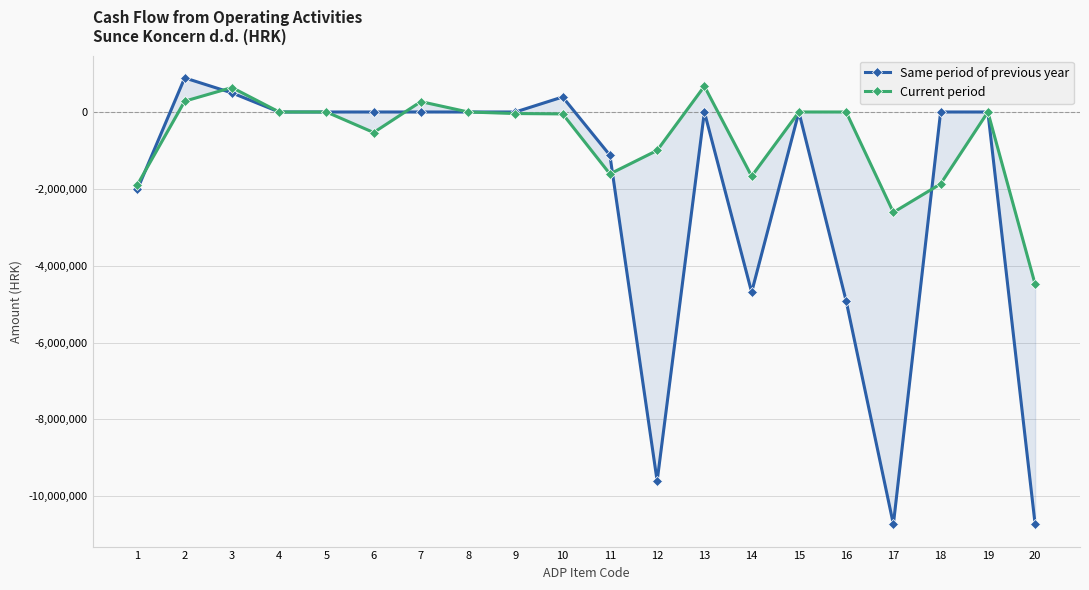

What is the difference between the maximum and minimum values in the Current period series?

5154505